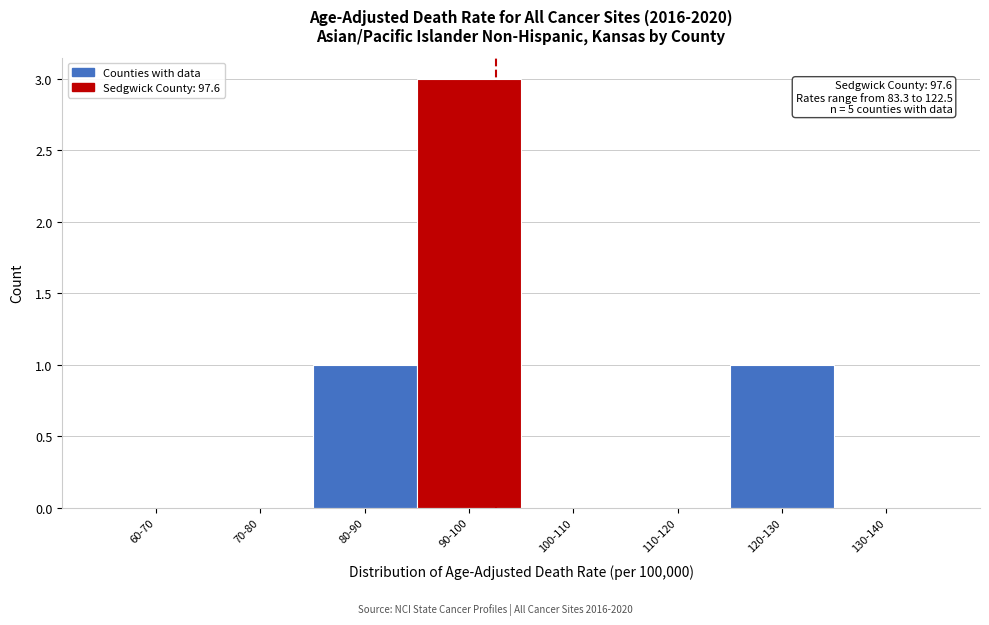

Reading left to right, what are all the values shown in this chart?

60-70=0	70-80=0	80-90=1	90-100=3	100-110=0	110-120=0	120-130=1	130-140=0